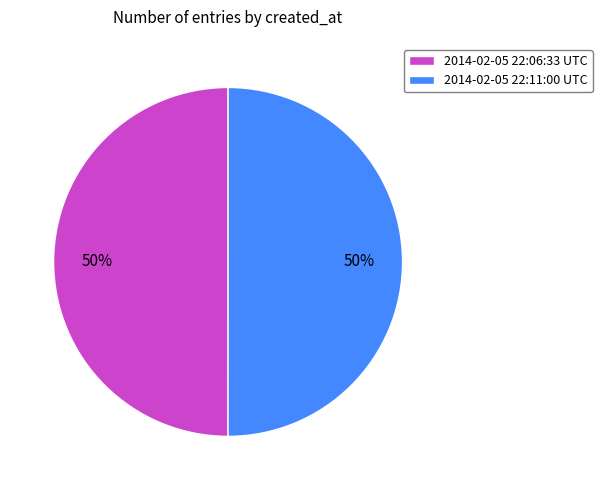

How many slices are in this pie chart?

2